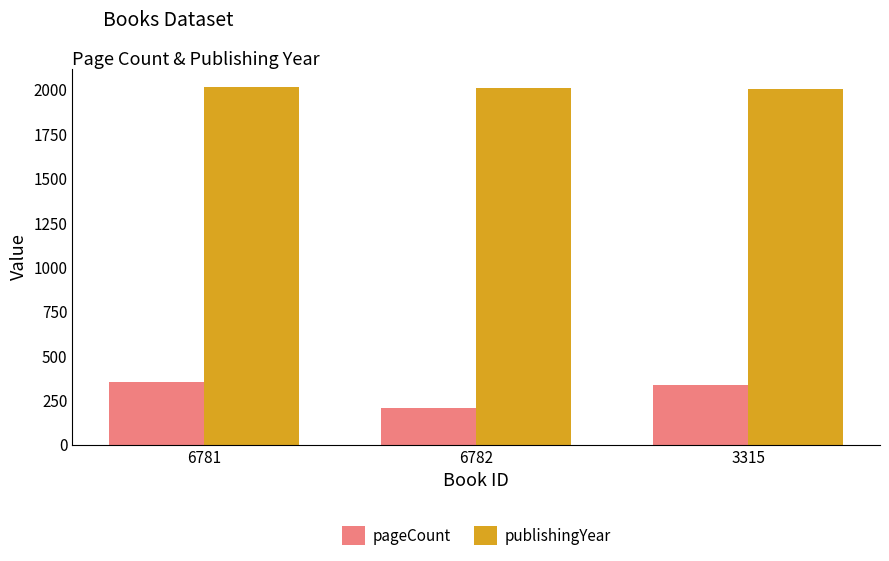

The value of publishingYear at 6781 is 482. True or false?

False